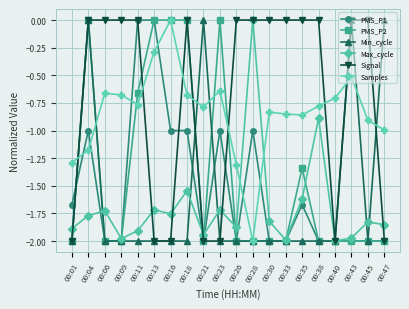

What is the sum of the Max_cycle values at 00:21 and 00:16?

-3.7